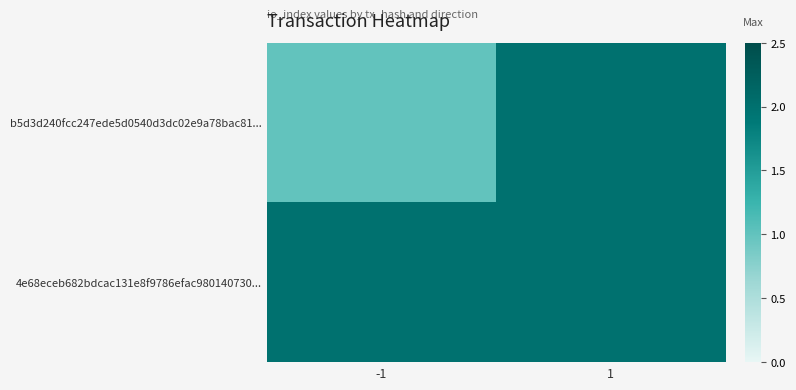

Reading right to left, what are all the values shown in this chart?

b5d3d240fcc247ede5d0540d3dc02e9a78bac81...: 1=2	-1=1
4e68eceb682bdcac131e8f9786efac980140730...: 1=2	-1=2